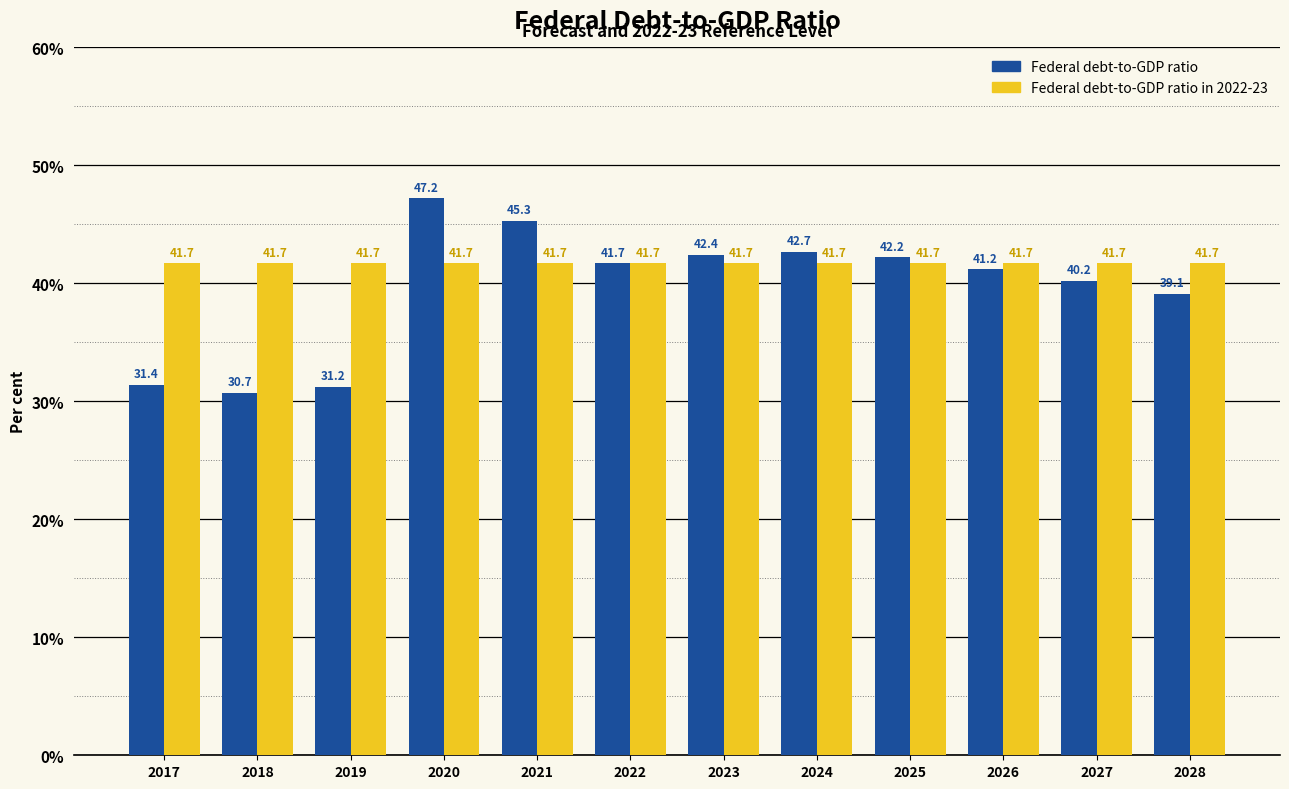

Which series changed the most between 2021 and 2022?

Federal debt-to-GDP ratio